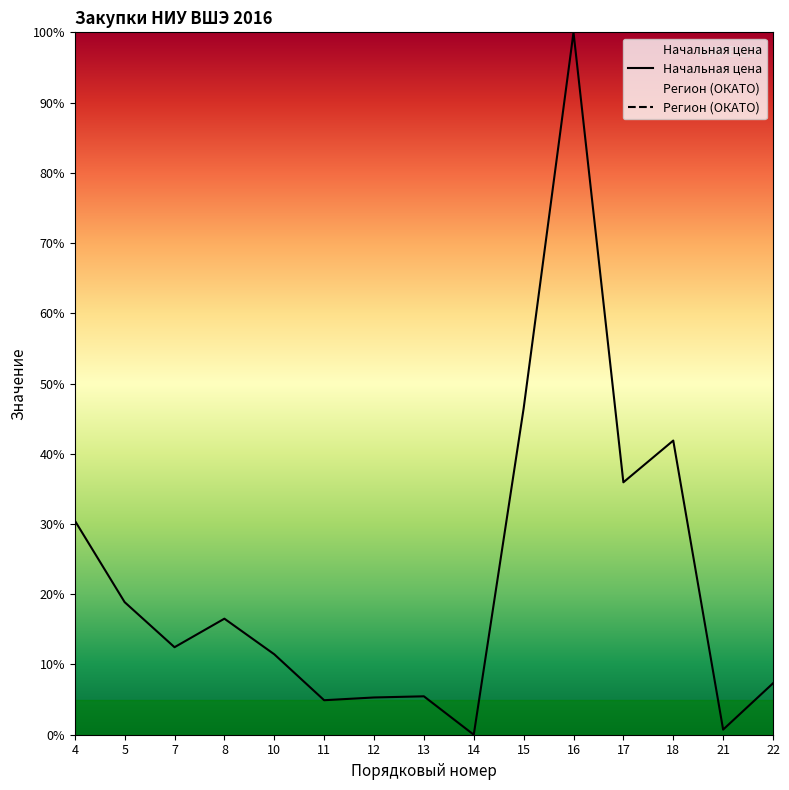

Between 17 and 12, which is larger?

17